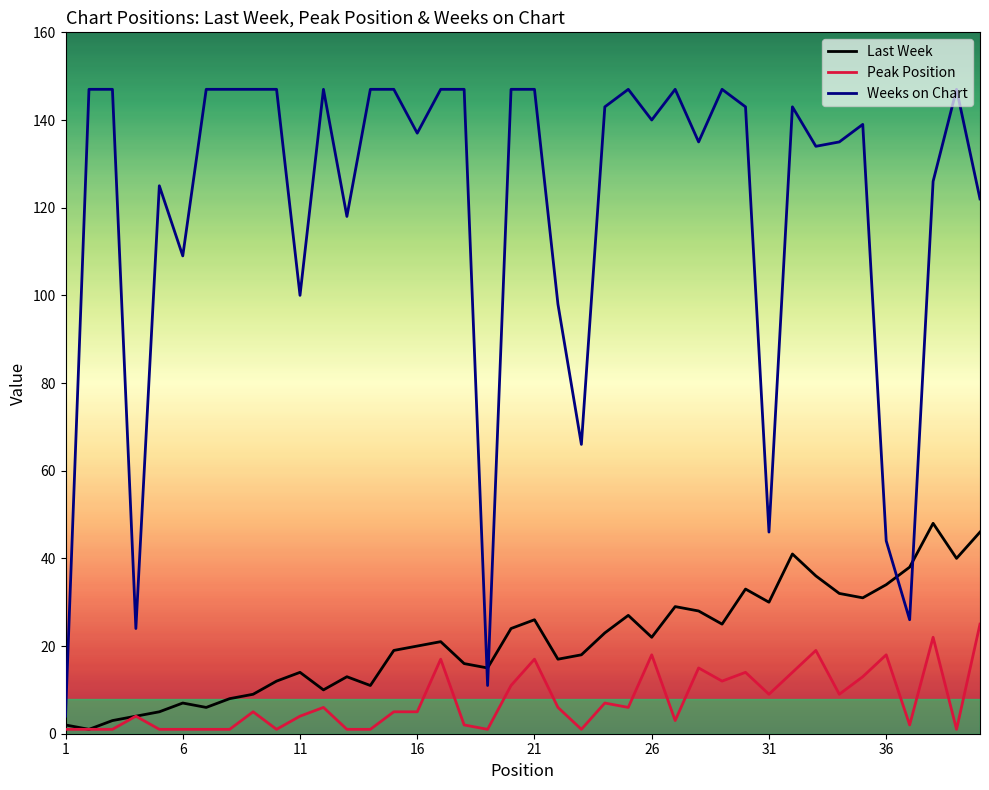

Which series has the largest range (max minus min)?

Weeks on Chart